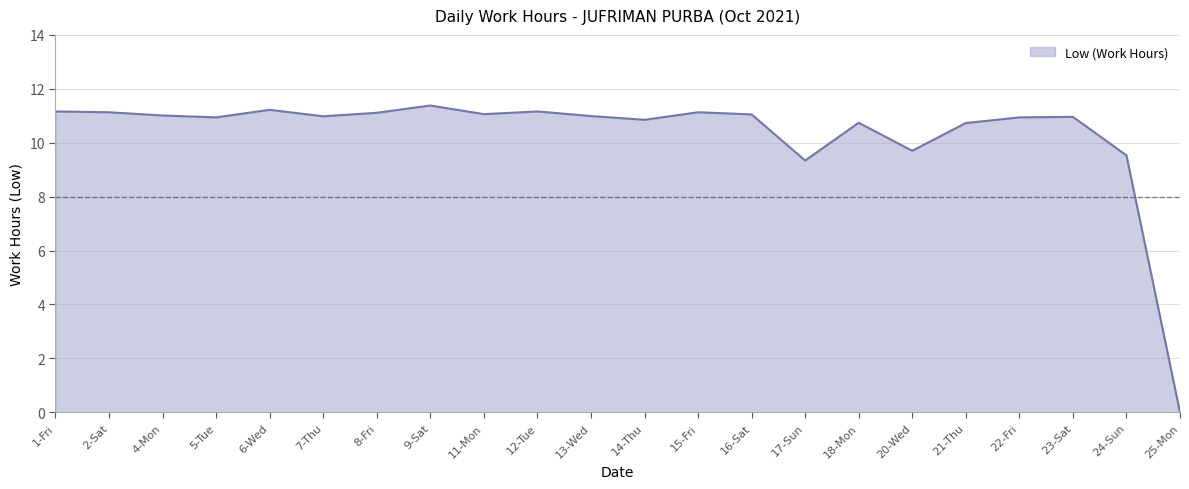

How many values are above zero?

21